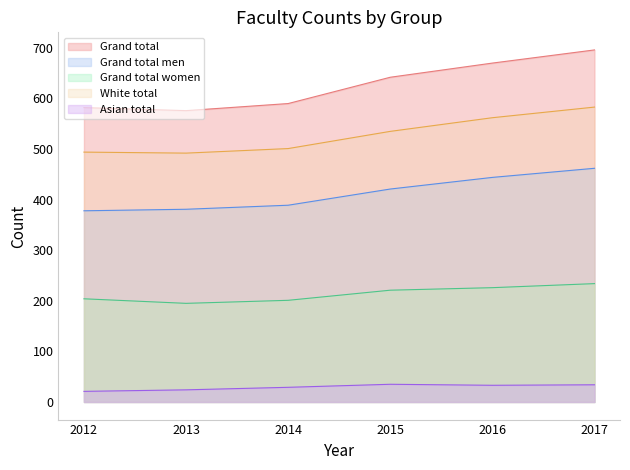

True or false: Asian total and White total cross at least once.

False